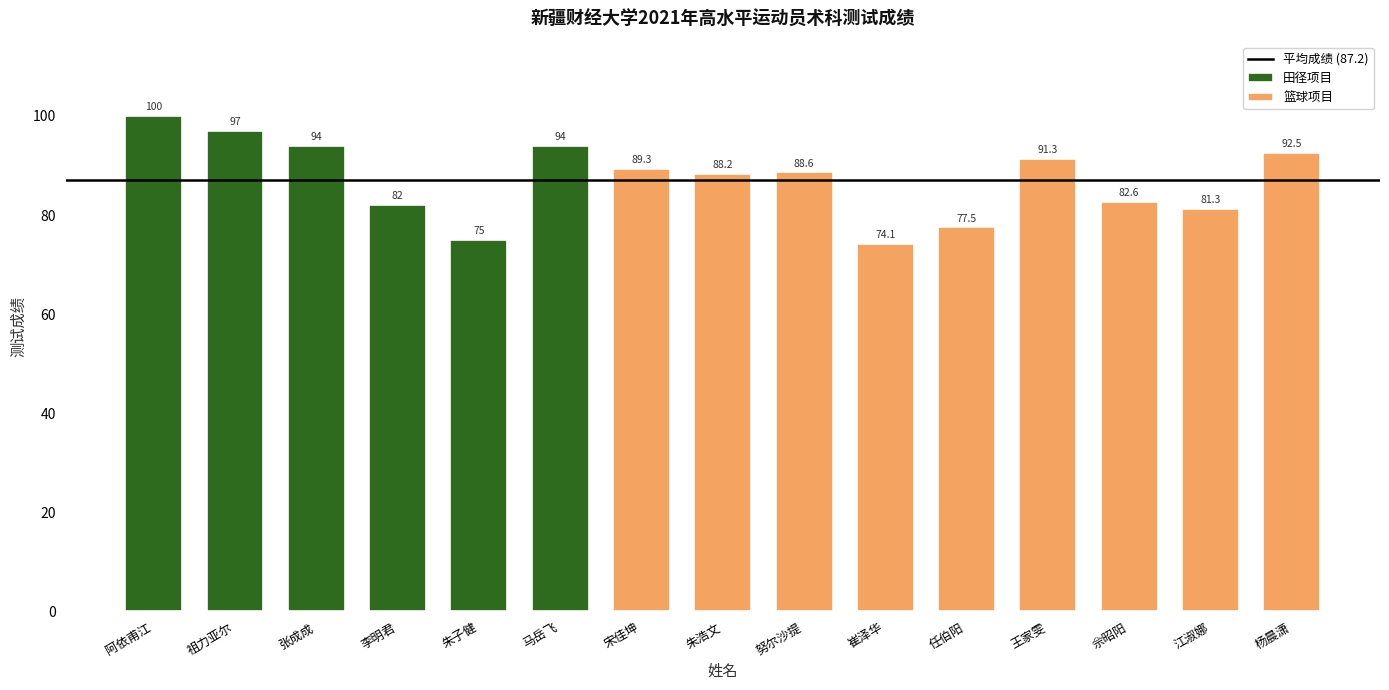

What is the average value?

87.2